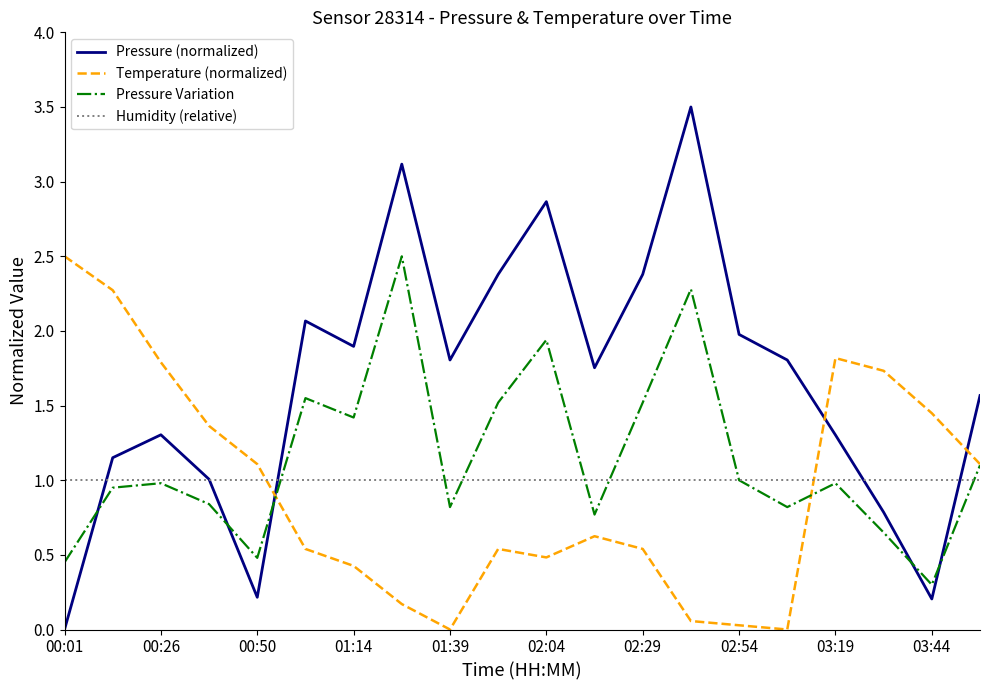

True or false: Humidity (relative) and Temperature (normalized) intersect in this chart.

True